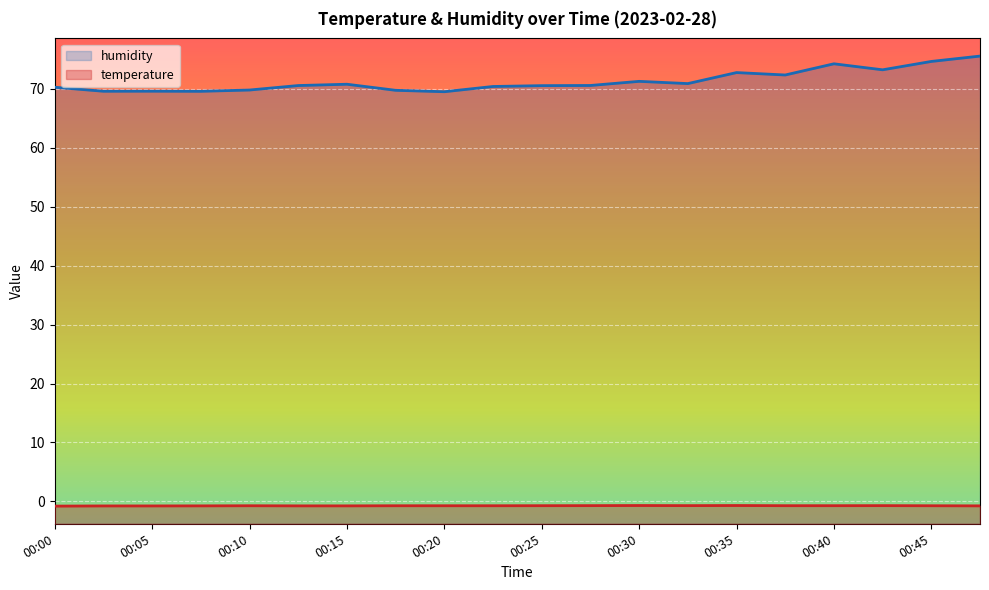

Where is the first local maximum for humidity?

00:05